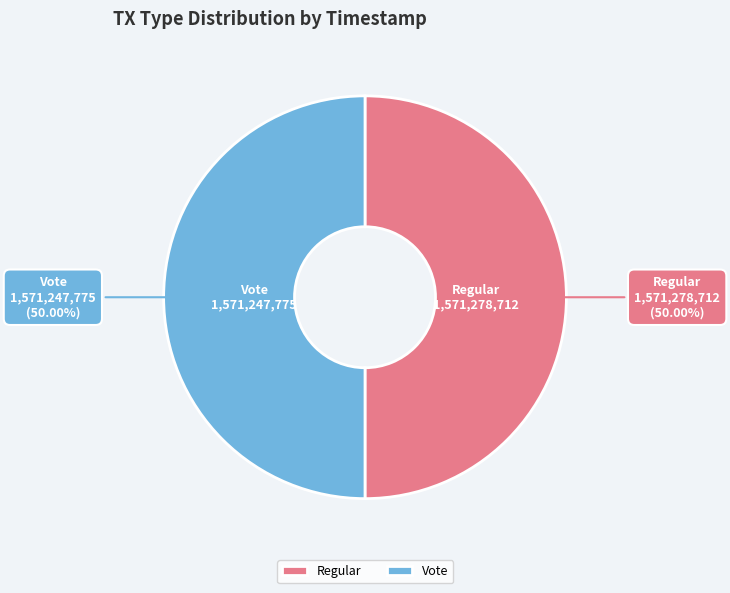

What portion of the pie excludes Vote?

50.0%